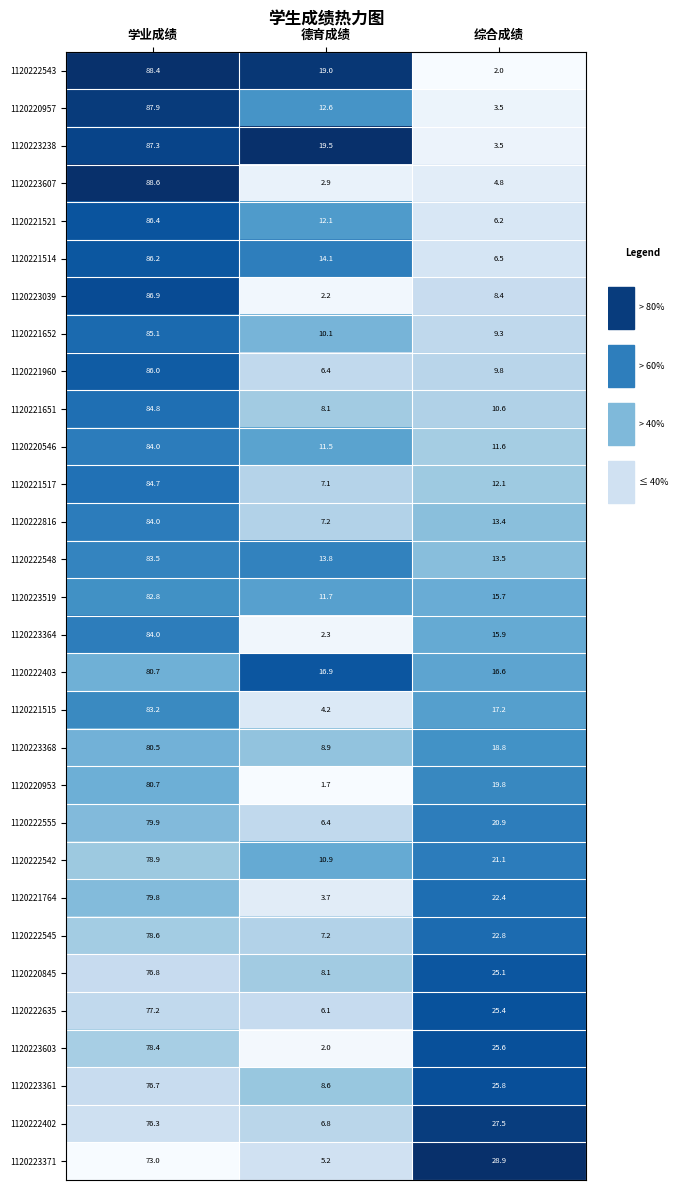

Read the 1120223368 value at 学业成绩.

80.5